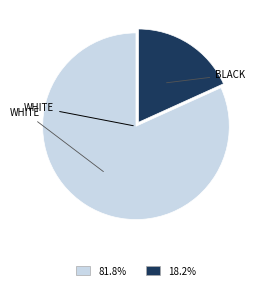

Is there any slice that represents more than half of the pie?

Yes